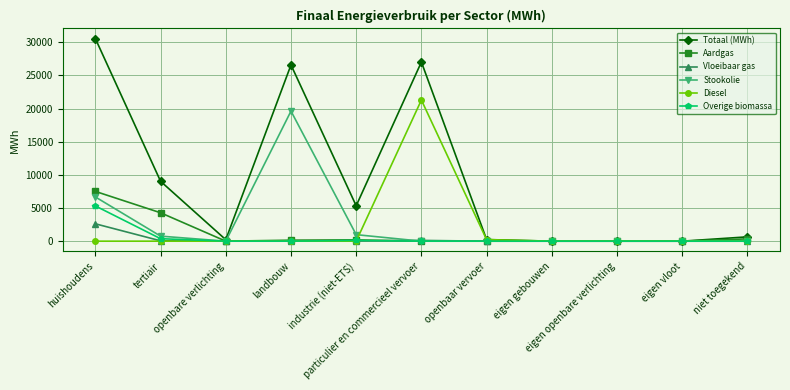

What is the value of the Stookolie point at the 4th from the left?

19626.1